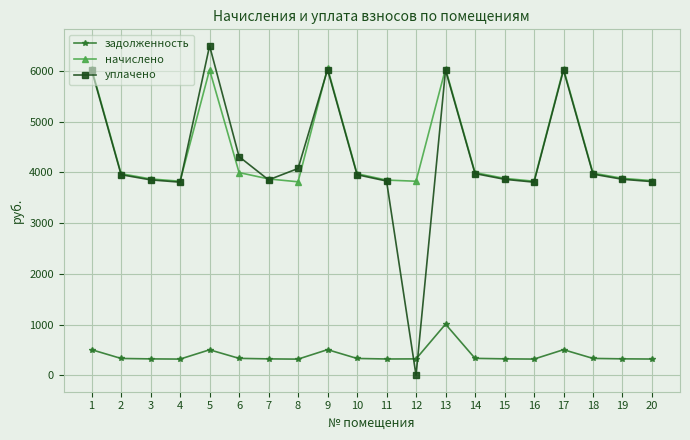

How many categories are shown in the chart?

20